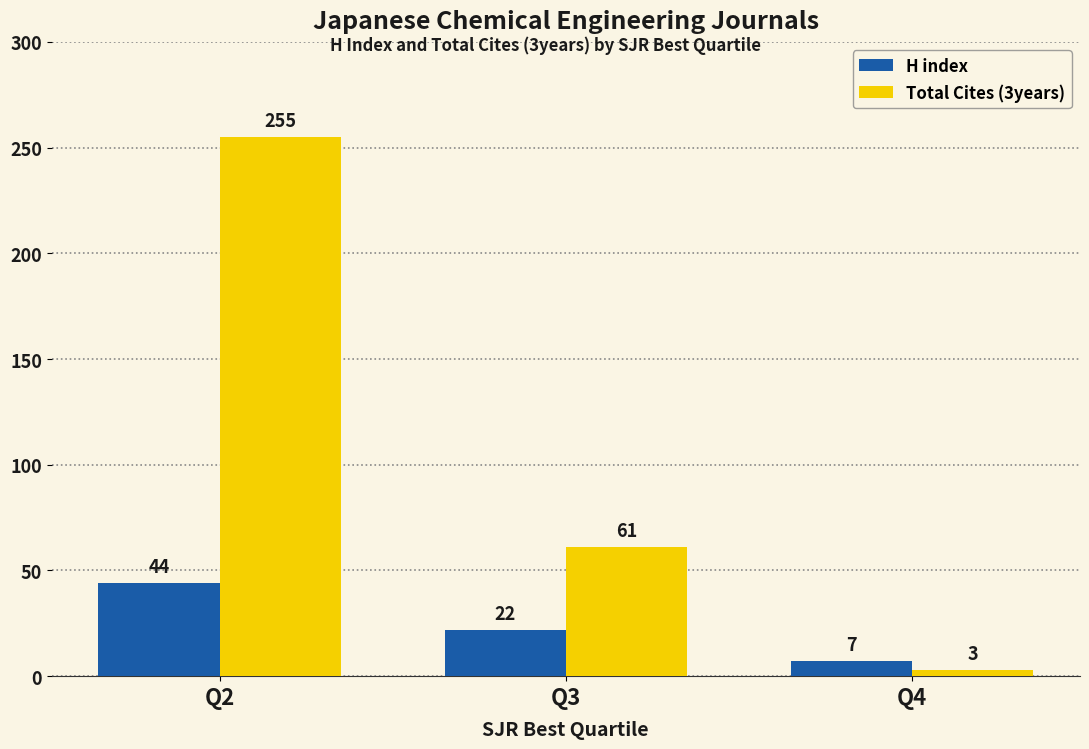

What is the difference between the highest and lowest values at Q4?

4